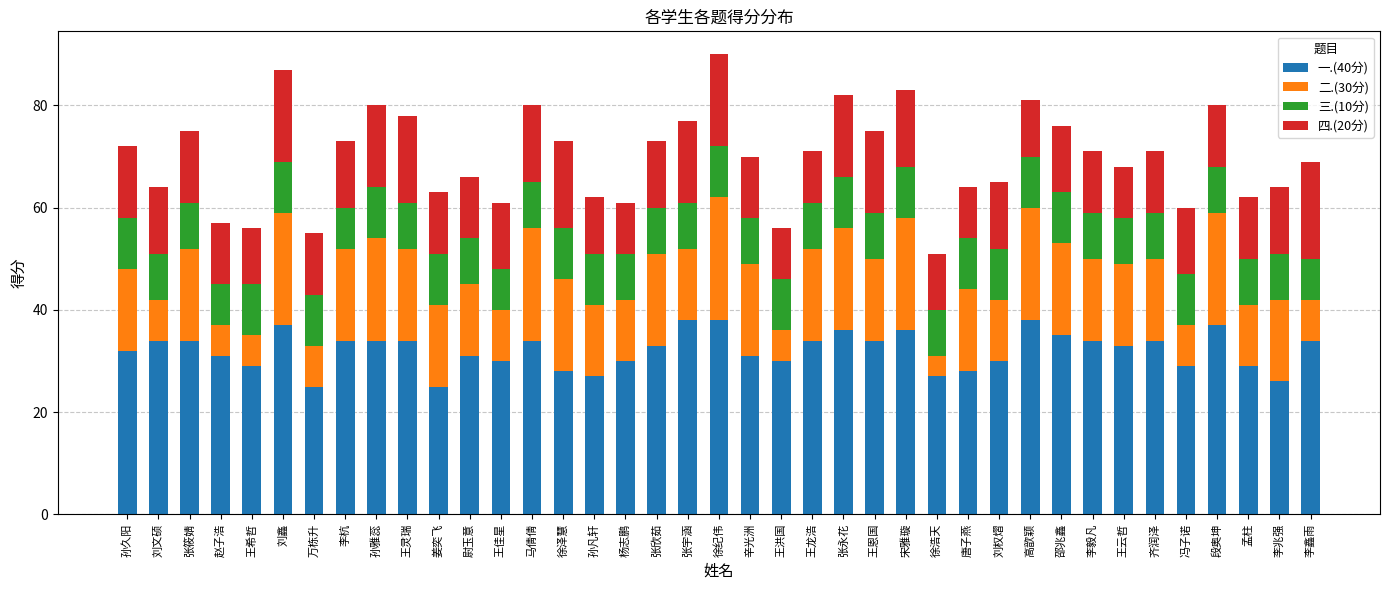

What is the sum of all 一.(40分) values?

1253